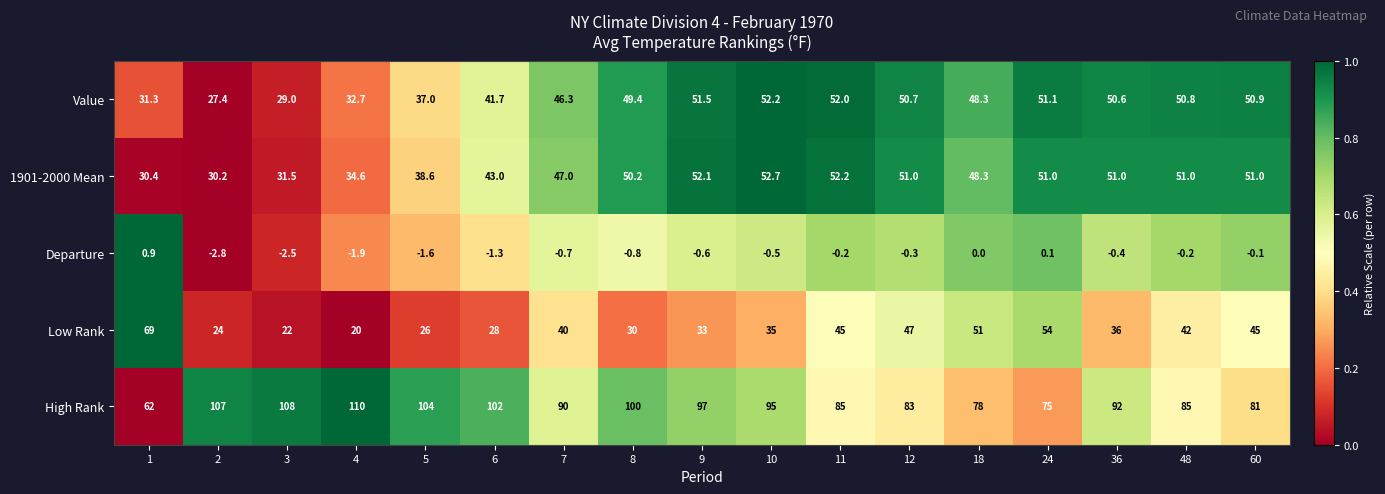

What is the total value across all series at 1?

193.6